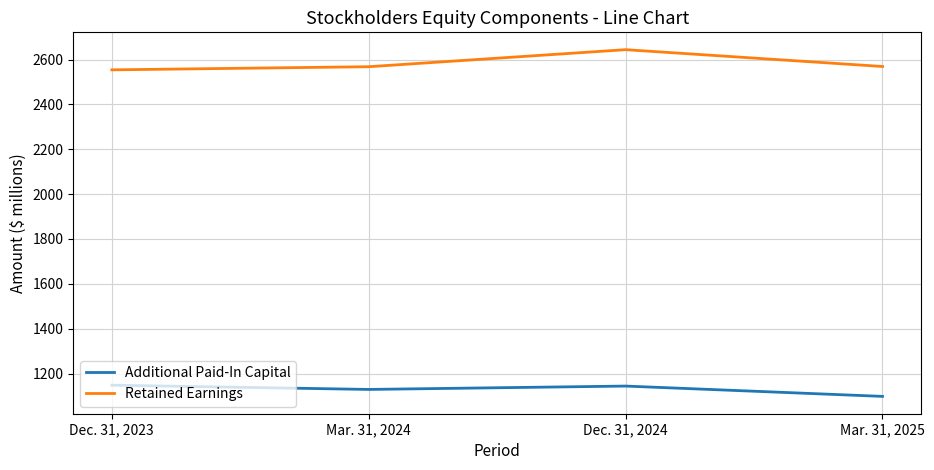

Is the value of Additional Paid-In Capital at Dec. 31, 2023 greater than the value of Retained Earnings at Mar. 31, 2024?

No